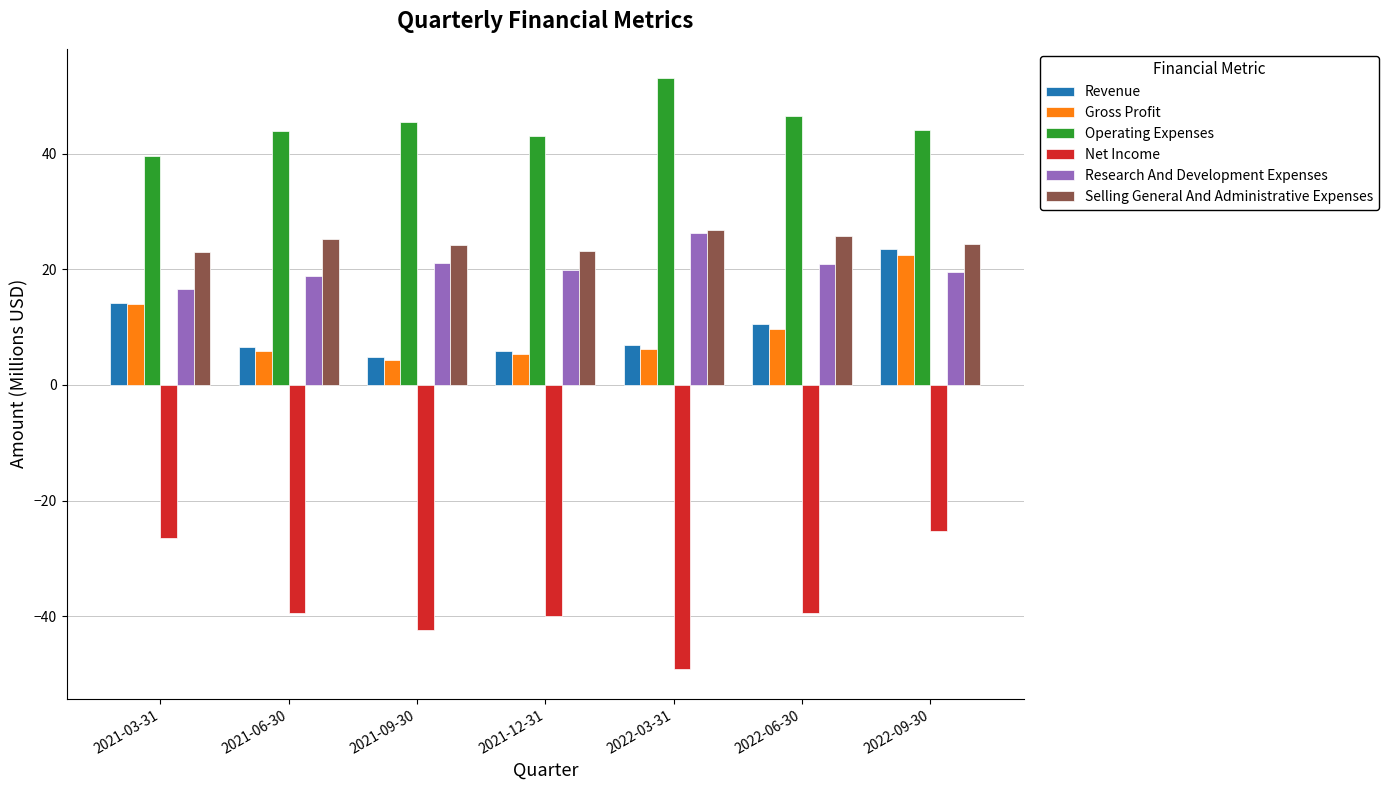

What is the label of the 4th bar from the left?

2021-12-31